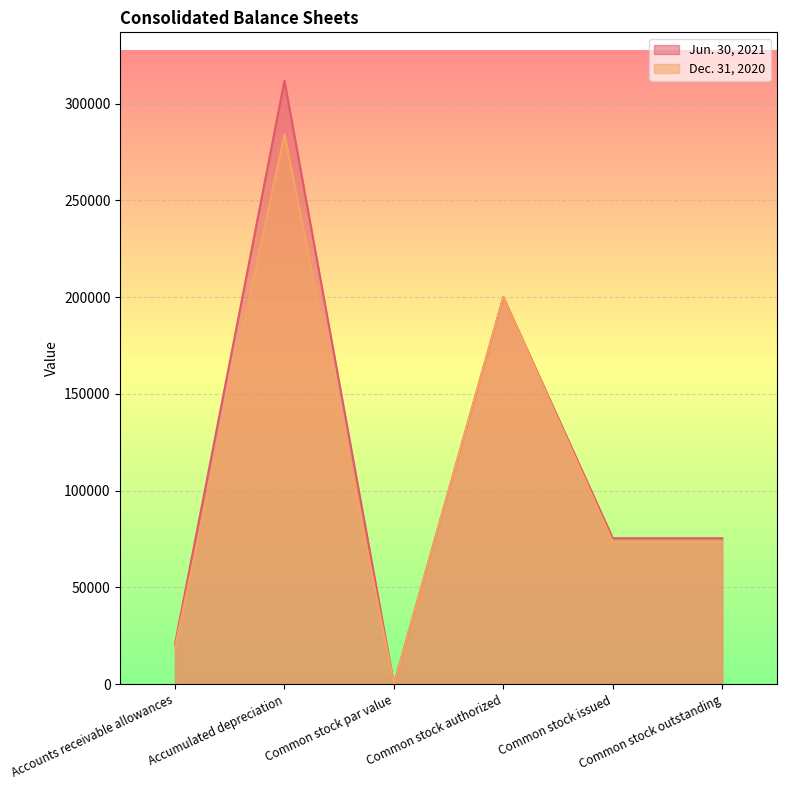

What is the label of the 5th point from the right?

Accumulated depreciation